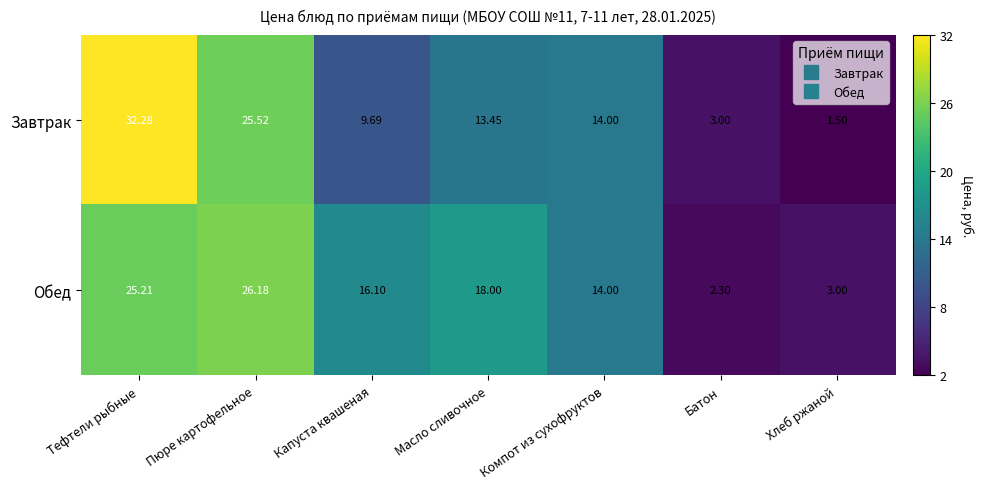

What is the difference between the highest and lowest values at Капуста квашеная?

6.4